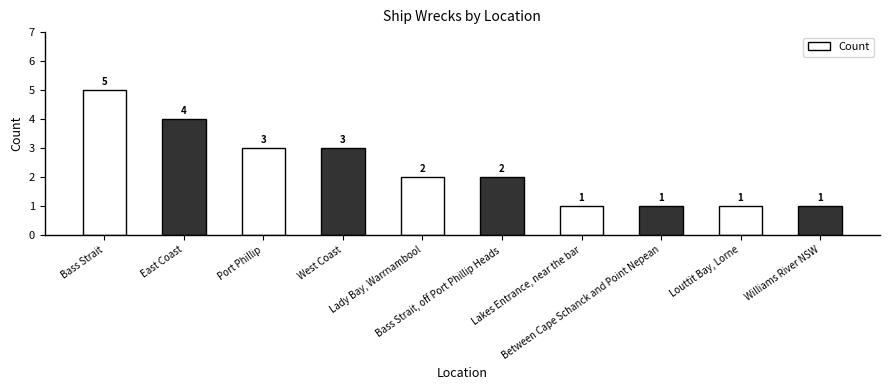

Reading right to left, transcribe all the data shown in this chart.

Williams River NSW=1	Louttit Bay, Lorne=1	Between Cape Schanck and Point Nepean=1	Lakes Entrance, near the bar=1	Bass Strait, off Port Phillip Heads=2	Lady Bay, Warrnambool=2	West Coast=3	Port Phillip=3	East Coast=4	Bass Strait=5